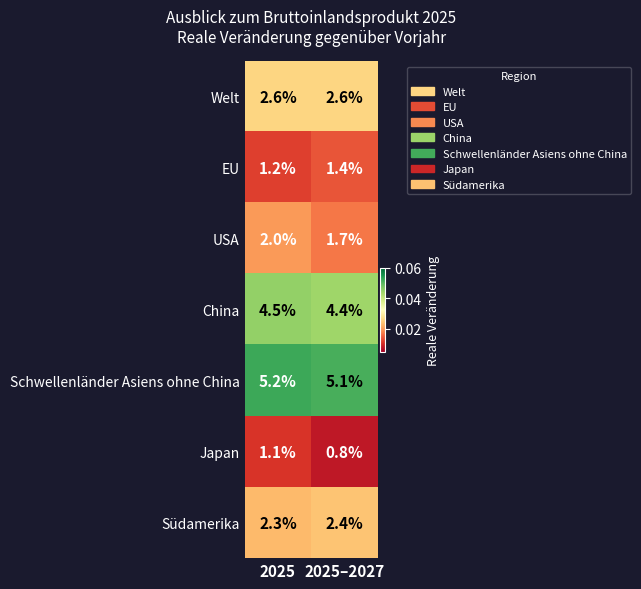

Reading left to right, transcribe all the data shown in this chart.

Welt: 2025=2.6	2025–2027=2.6
EU: 2025=1.2	2025–2027=1.4
USA: 2025=2.0	2025–2027=1.7
China: 2025=4.5	2025–2027=4.4
Schwellenländer Asiens ohne China: 2025=5.2	2025–2027=5.1
Japan: 2025=1.1	2025–2027=0.8
Südamerika: 2025=2.3	2025–2027=2.4